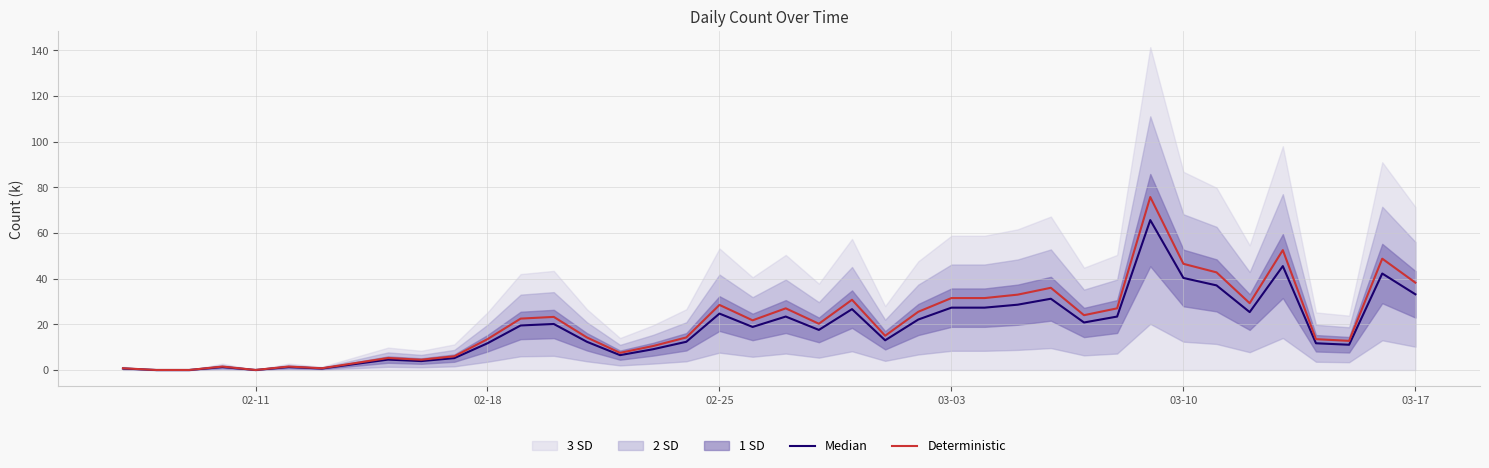

True or false: Deterministic and Median intersect in this chart.

False